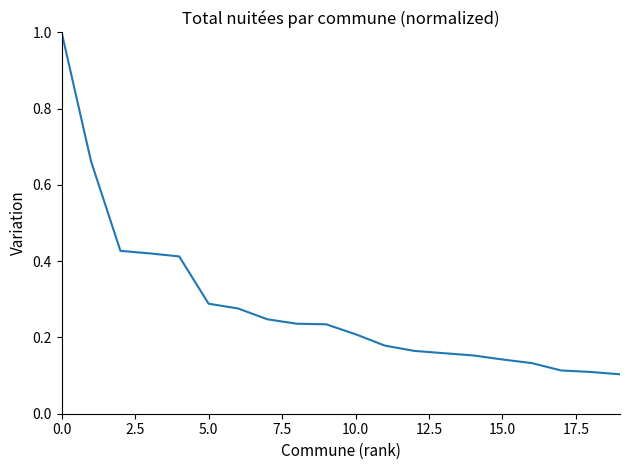

What is the maximum value shown in the chart?

1.0